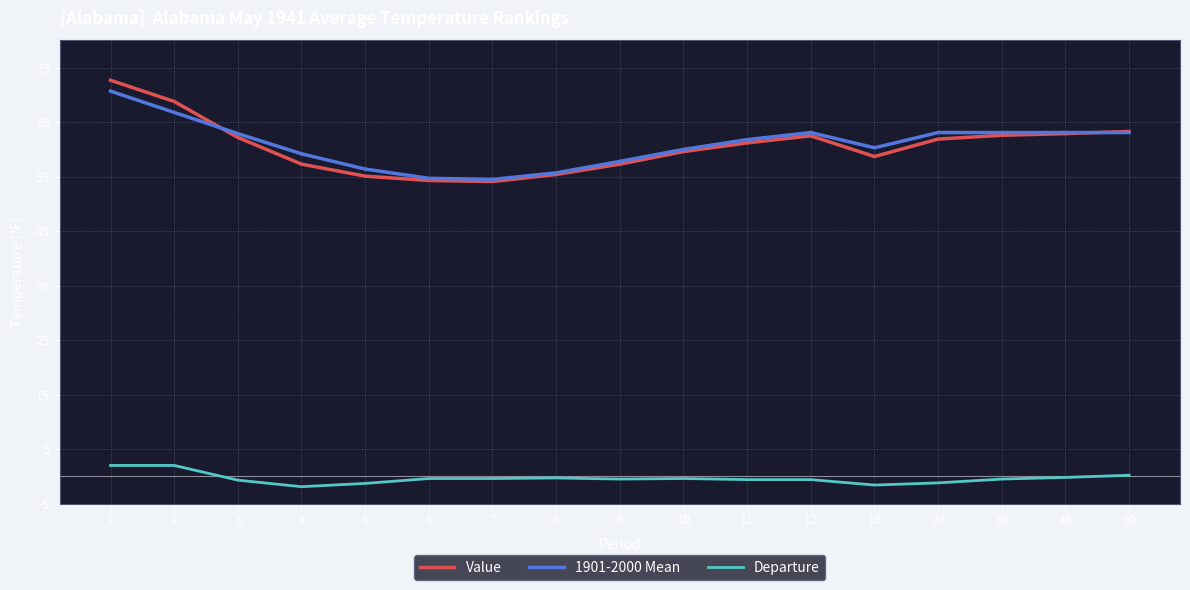

What is the approximate value of 1901-2000 Mean at 11?

61.8